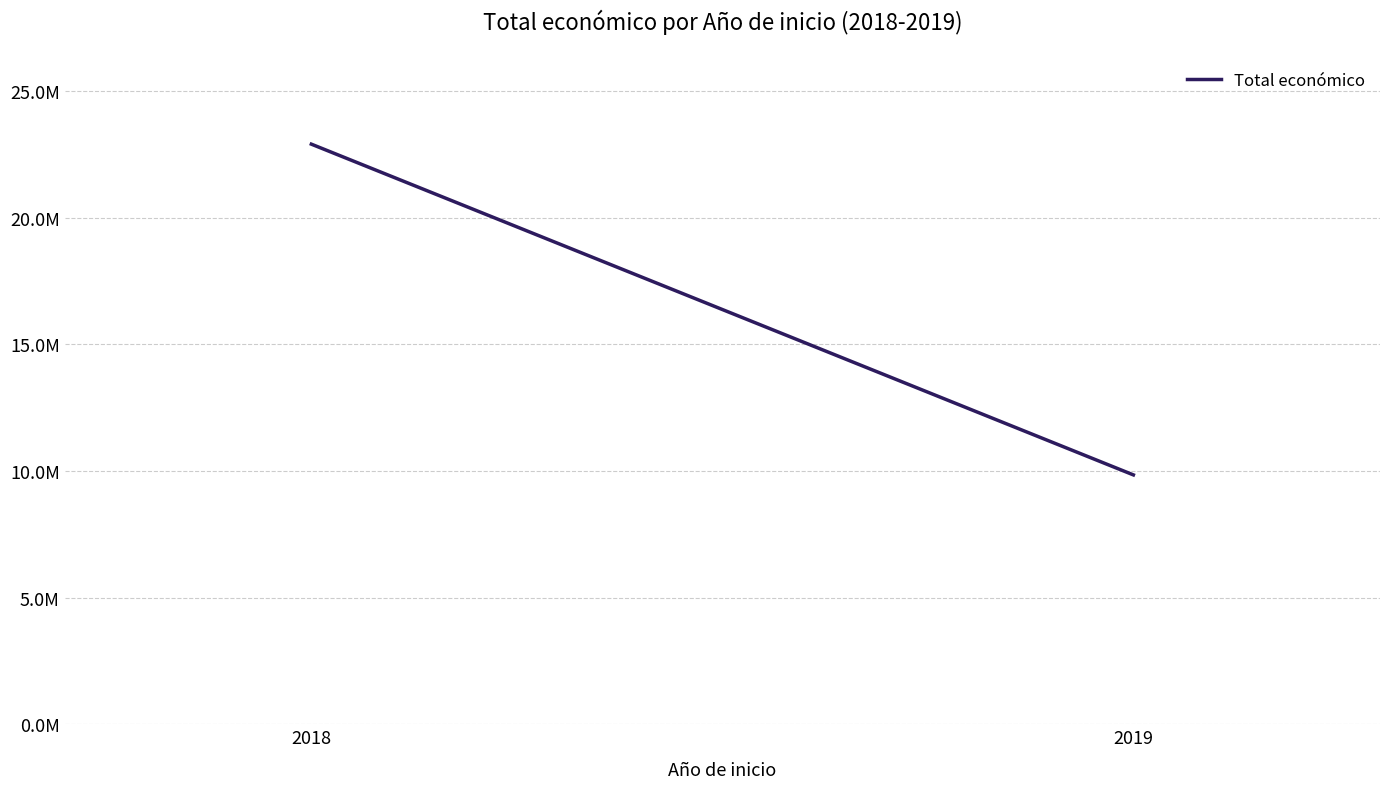

Reading left to right, list all the values displayed in this chart.

22910031	9847932